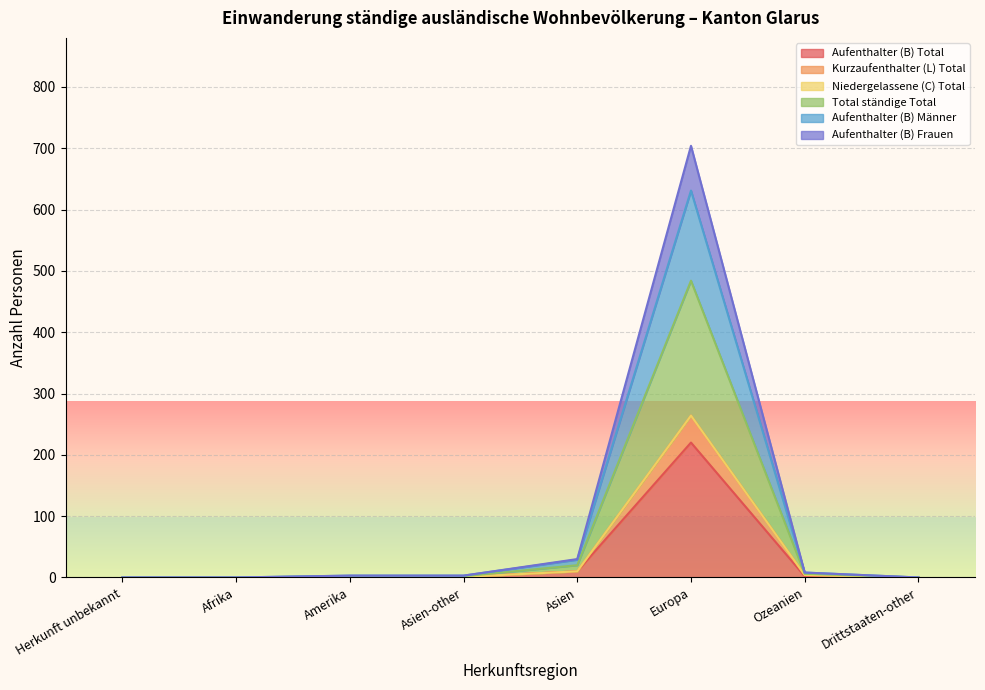

What value does the Aufenthalter (B) Total series have at Europa, to the nearest 10?

220